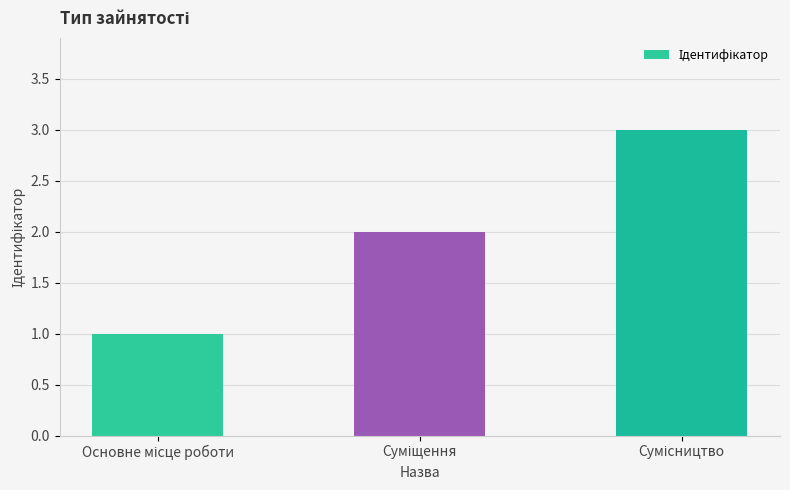

Does the chart contain any negative values?

No